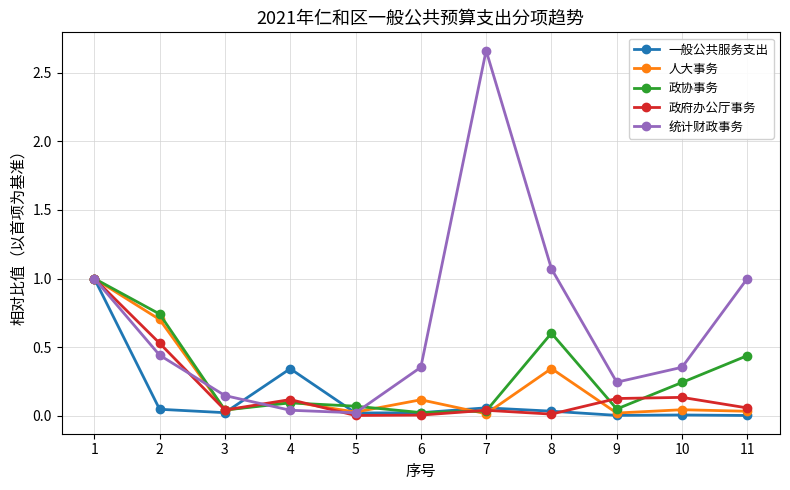

What is the value of the 一般公共服务支出 point at the 1st from the left?

1.0